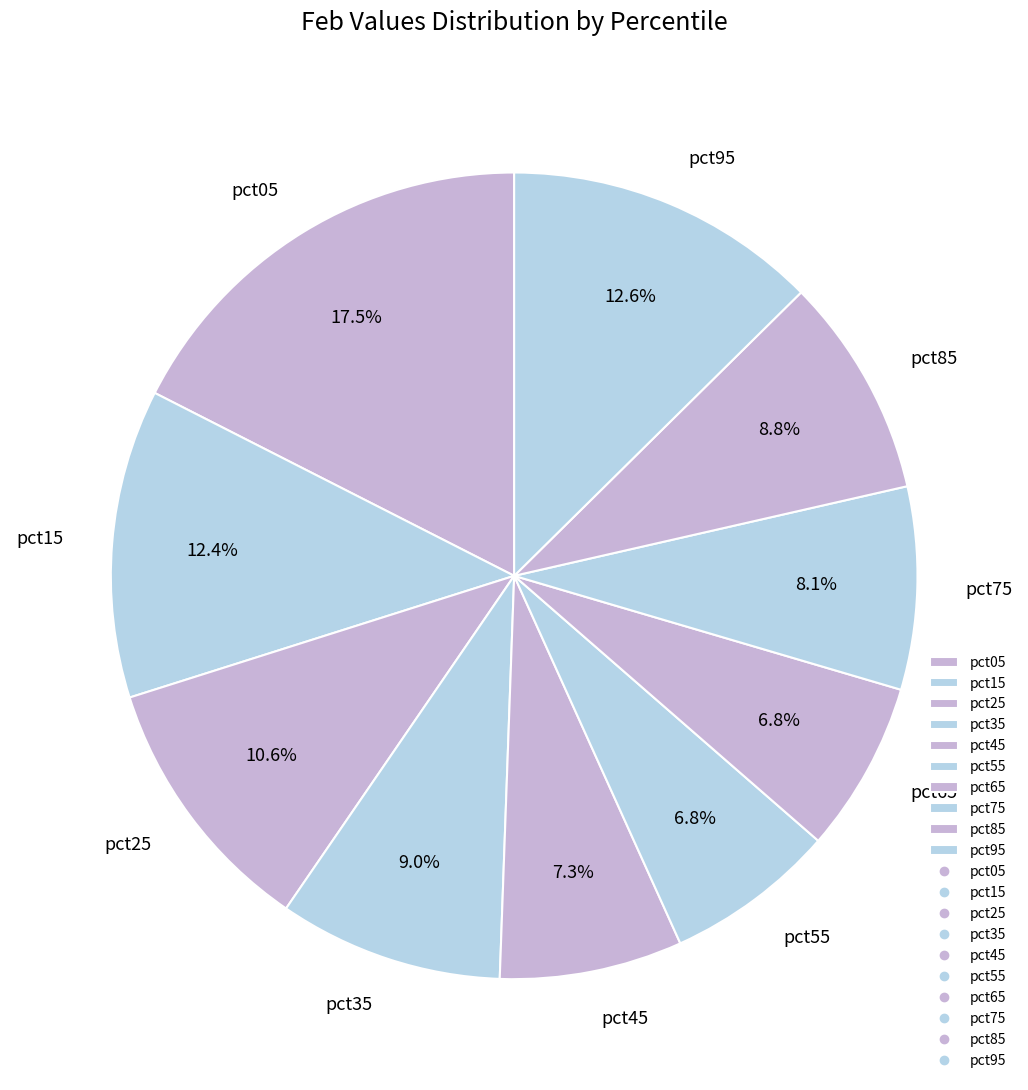

To the nearest percent, what is the average slice percentage?

10%